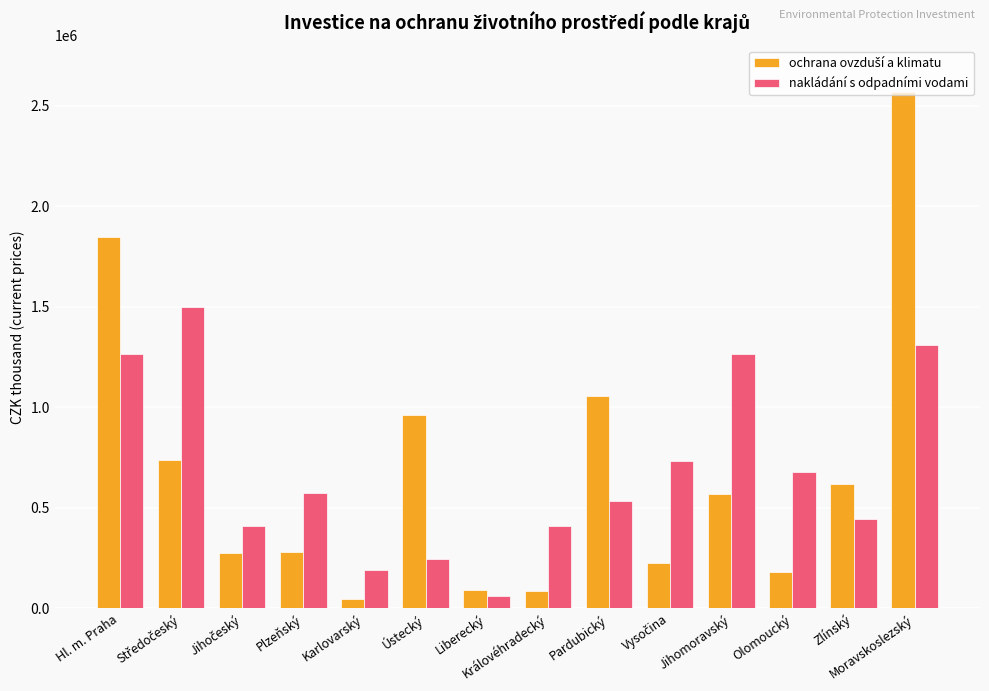

At how many categories does at least one series exceed 1422596?

3